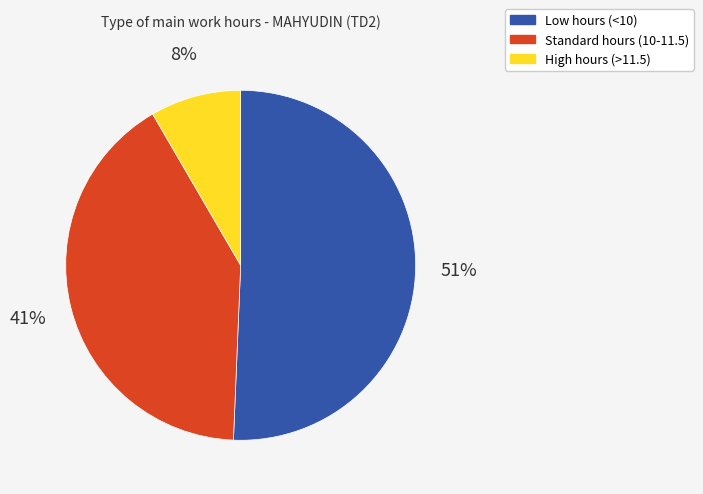

To the nearest percent, what percentage of the pie is High hours (>11.5)?

8%